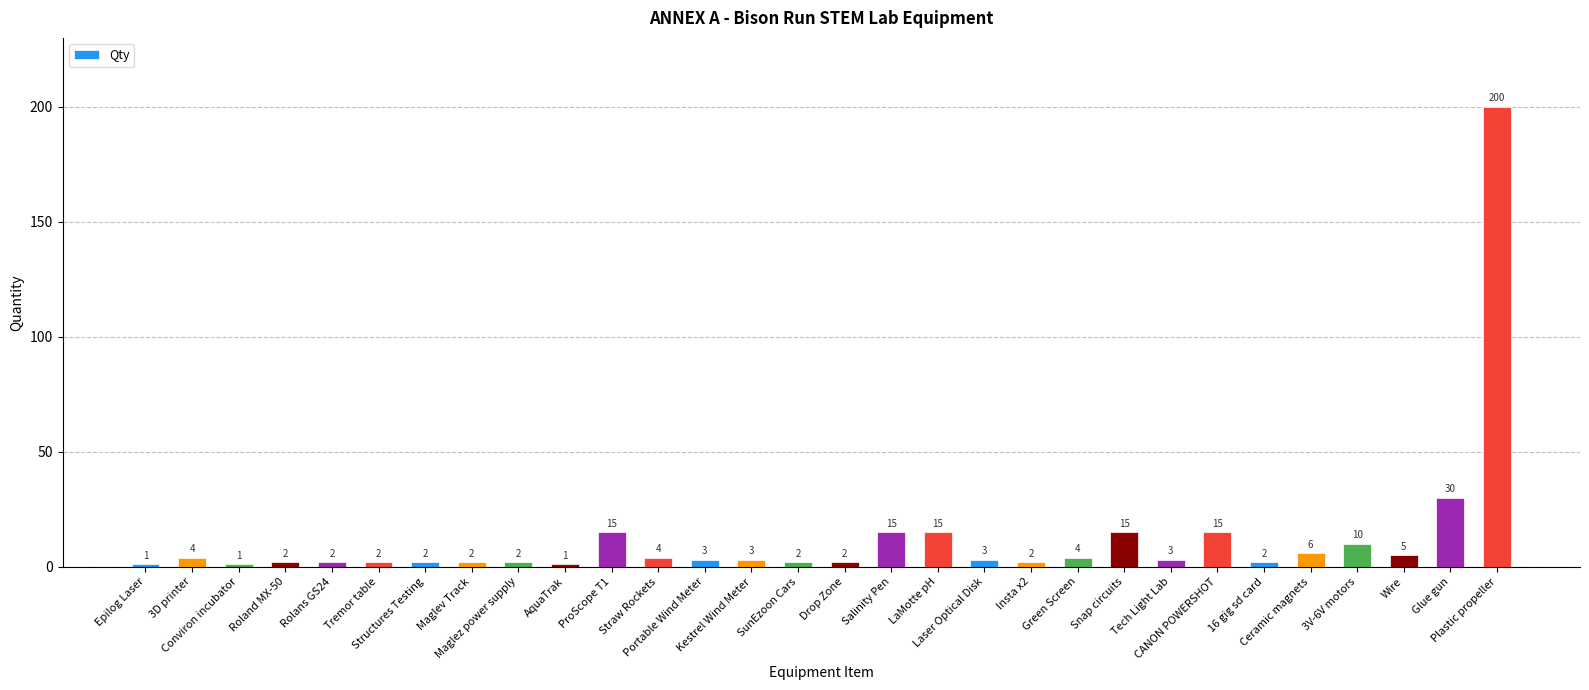

What is the sum of all values?

373